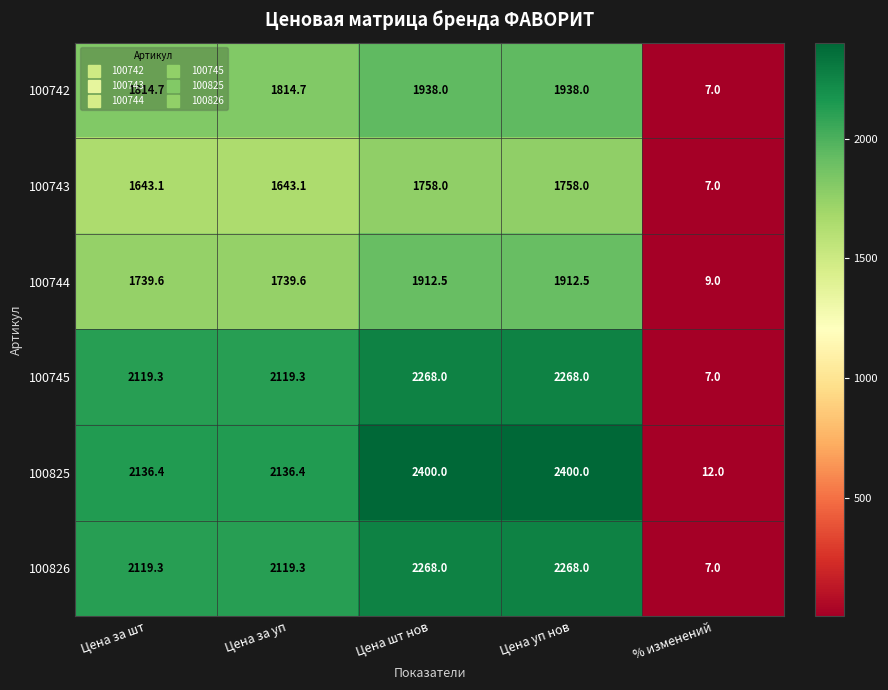

Which label corresponds to the smallest value in the chart?

% изменений